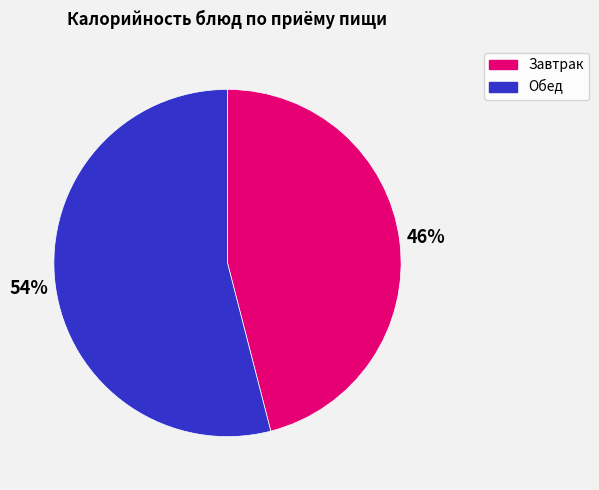

Is the sum of Обед and Завтрак greater than half?

Yes